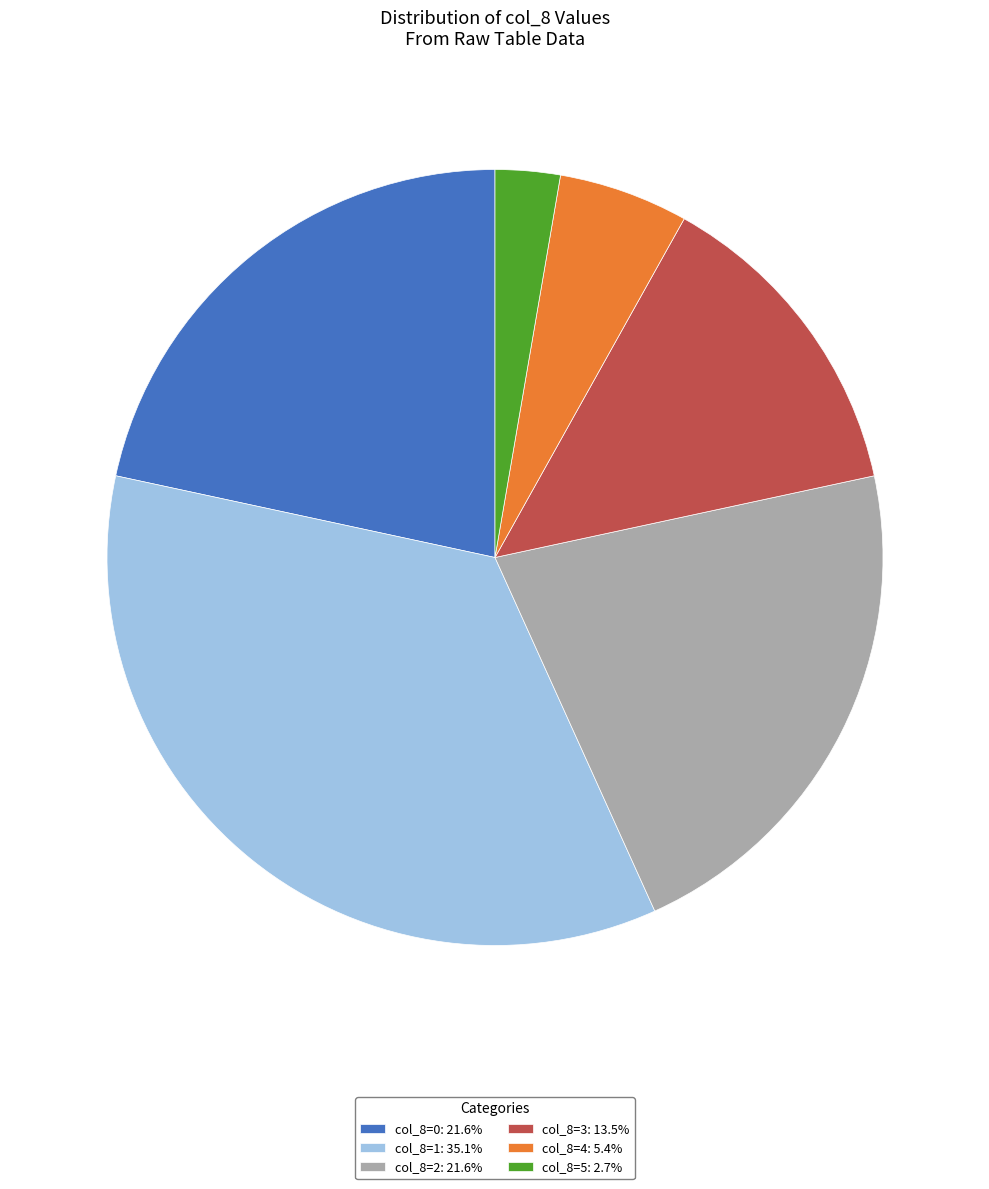

Is there a majority slice in this chart?

No